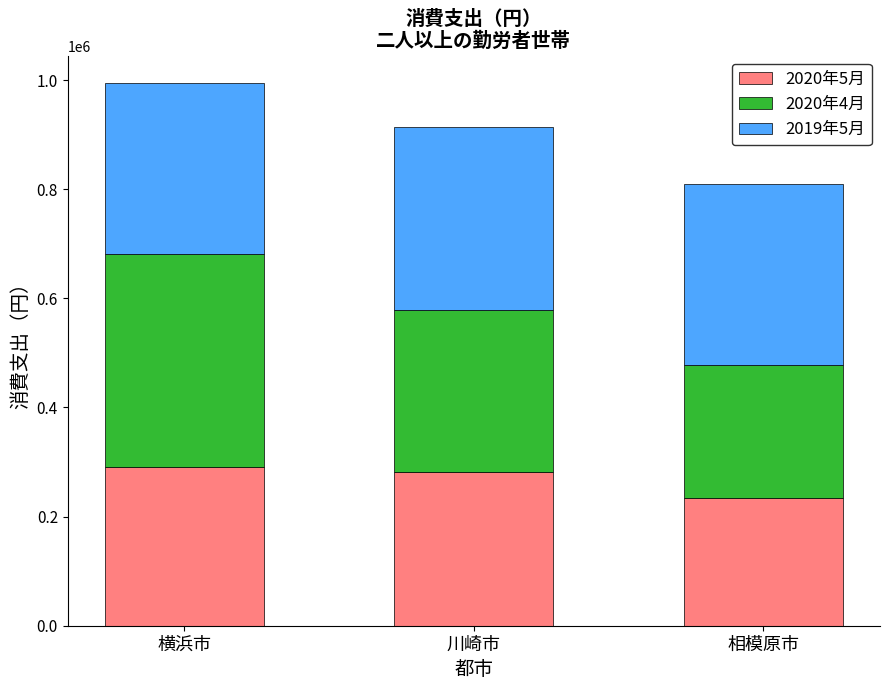

What is the approximate value of 2020年5月 at 横浜市, to the nearest 10?

290370